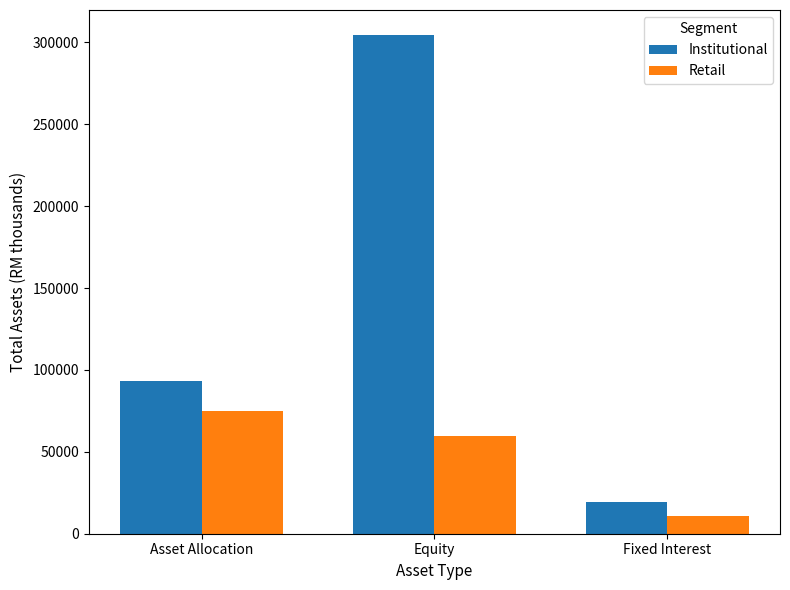

Count the number of data series in this chart.

2